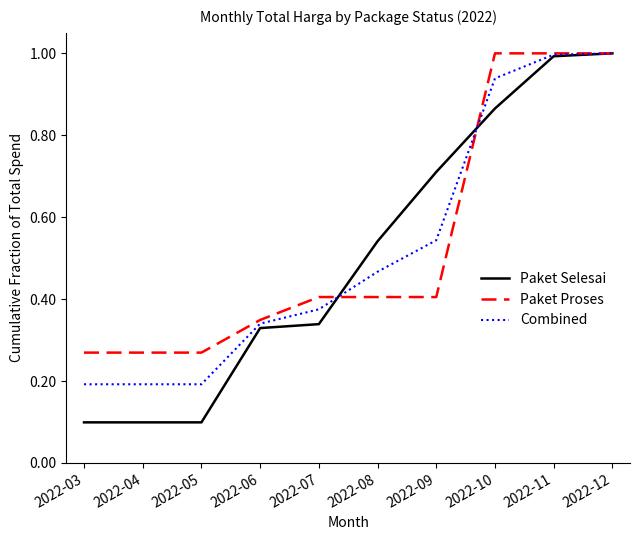

How many lines are shown in the chart?

3